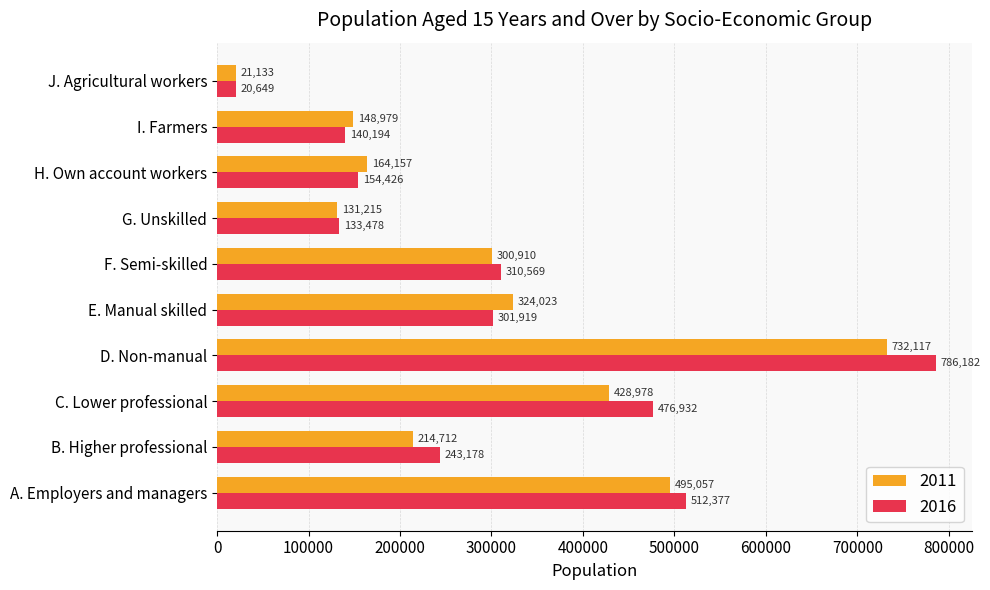

At which label does 2016 reach its minimum?

J. Agricultural workers